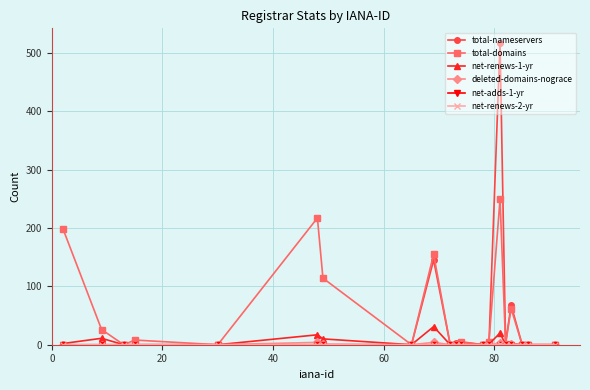

Which series has the widest spread of values?

total-nameservers